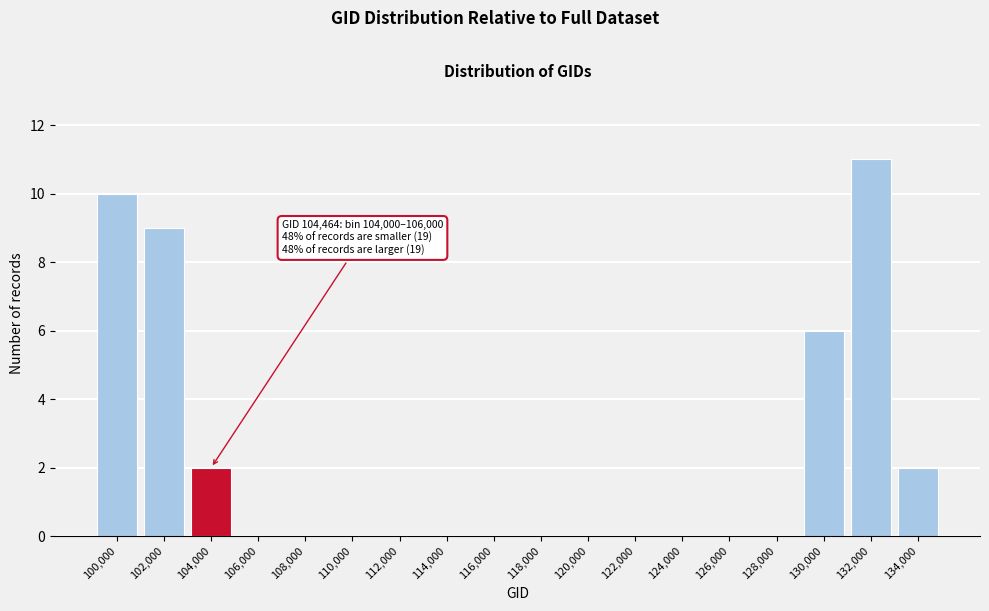

Reading left to right, what are all the values shown in this chart?

100,000=10	102,000=9	104,000=2	106,000=0	108,000=0	110,000=0	112,000=0	114,000=0	116,000=0	118,000=0	120,000=0	122,000=0	124,000=0	126,000=0	128,000=0	130,000=6	132,000=11	134,000=2